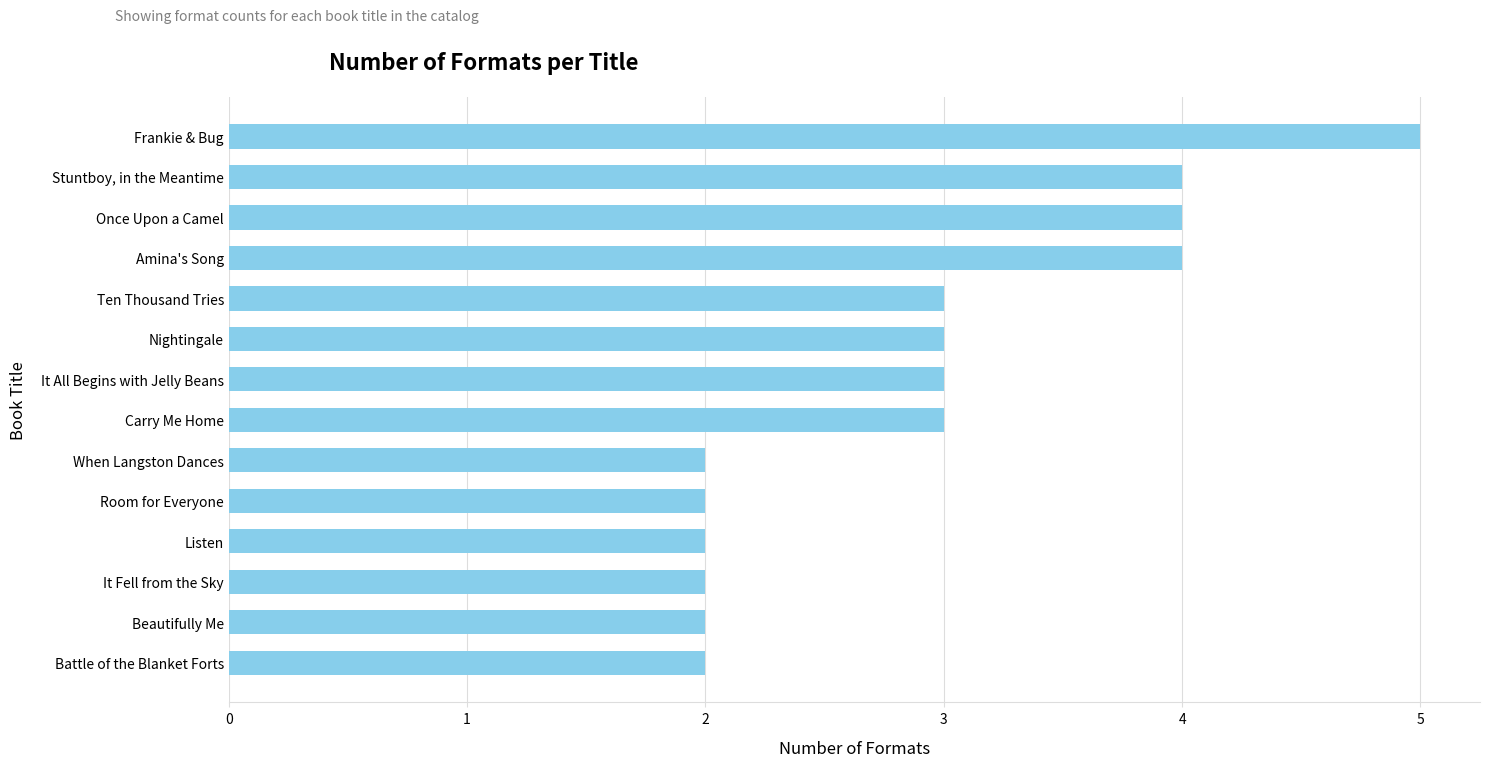

What is the average value?

3